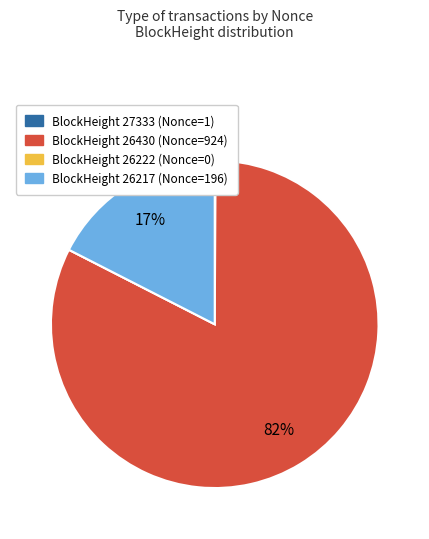

To the nearest percent, what percentage of the pie is BlockHeight 26217 (Nonce=196)?

17%